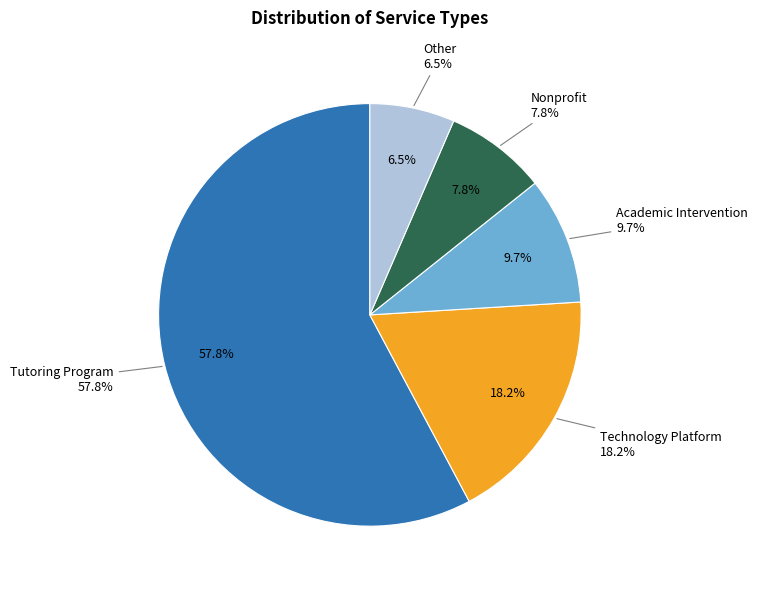

The Tutoring Program slice represents 73% of the pie. True or false?

False